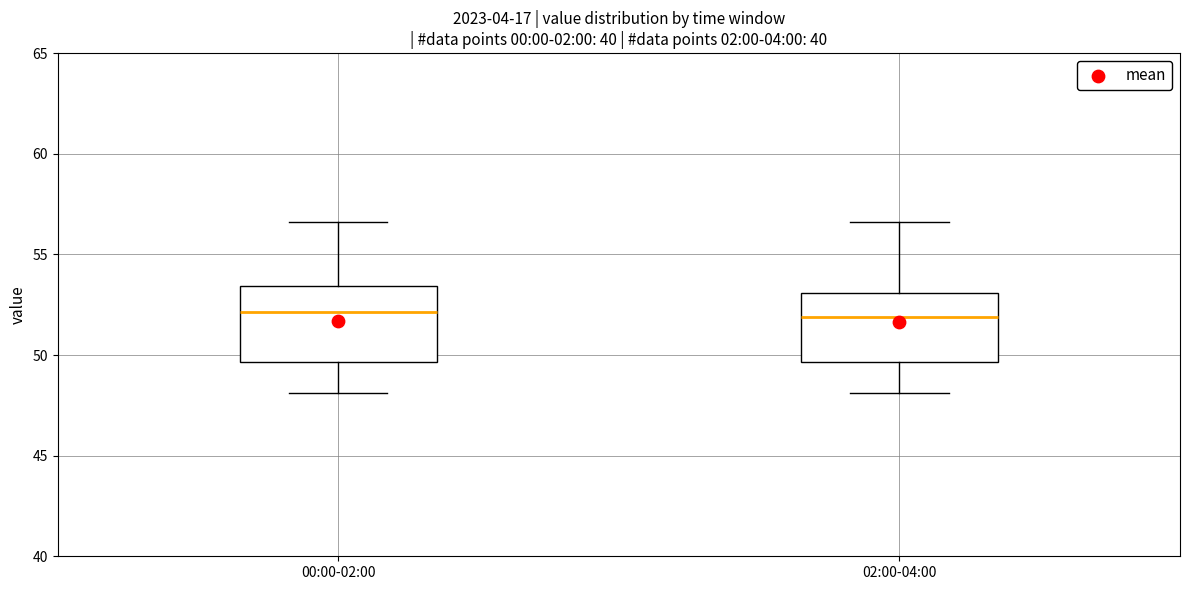

Where does the lower whisker of the box for 02:00-04:00 end on the y-axis? The values are not printed on the chart, so give them approximately, as read against the axis.

48.0